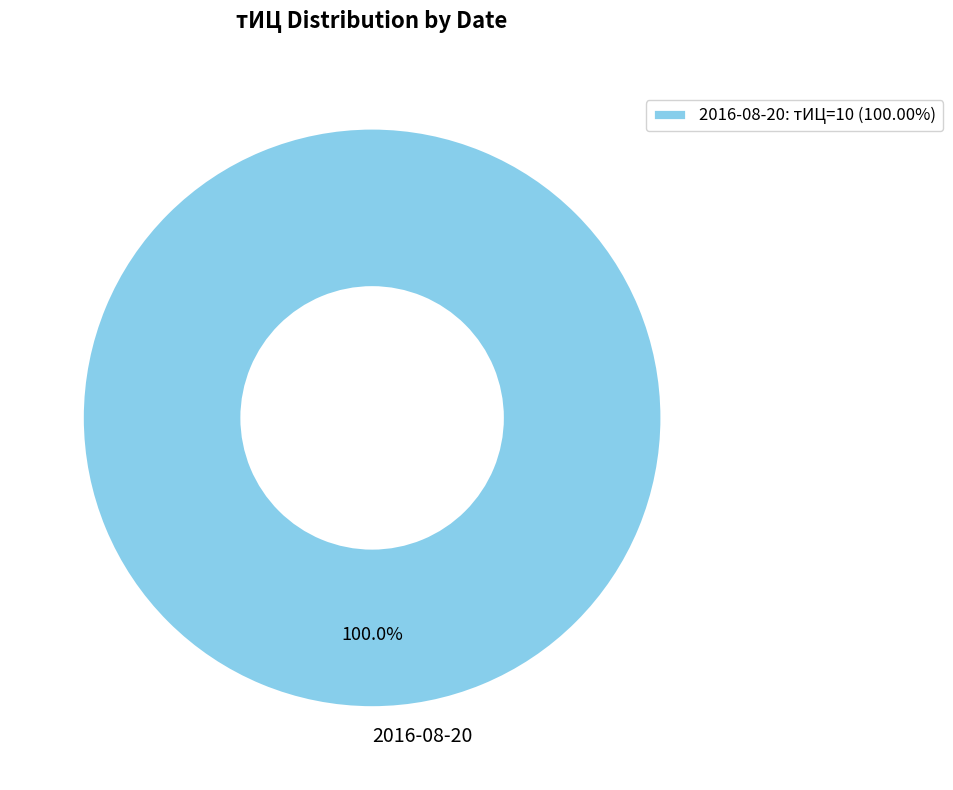

Is 2016-08-20 the majority of the pie?

Yes